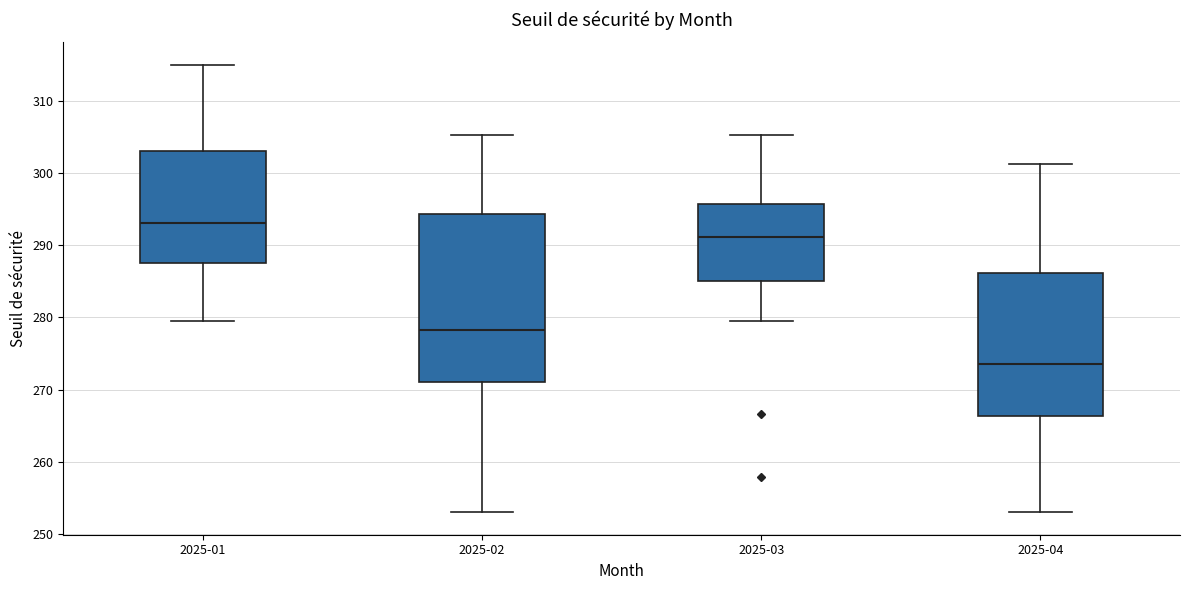

Reading left to right, transcribe this box plot: for each box, give where its median line is, the range the box spans, and where its two whiskers end, as read against the y-axis. The values are not printed on the chart, so give them approximately, as read against the axis.

2025-01: median 293, box 288 to 303, whiskers 280 to 315
2025-02: median 278, box 271 to 294, whiskers 253 to 305
2025-03: median 291, box 285 to 296, whiskers 280 to 305
2025-04: median 273, box 266 to 286, whiskers 253 to 301